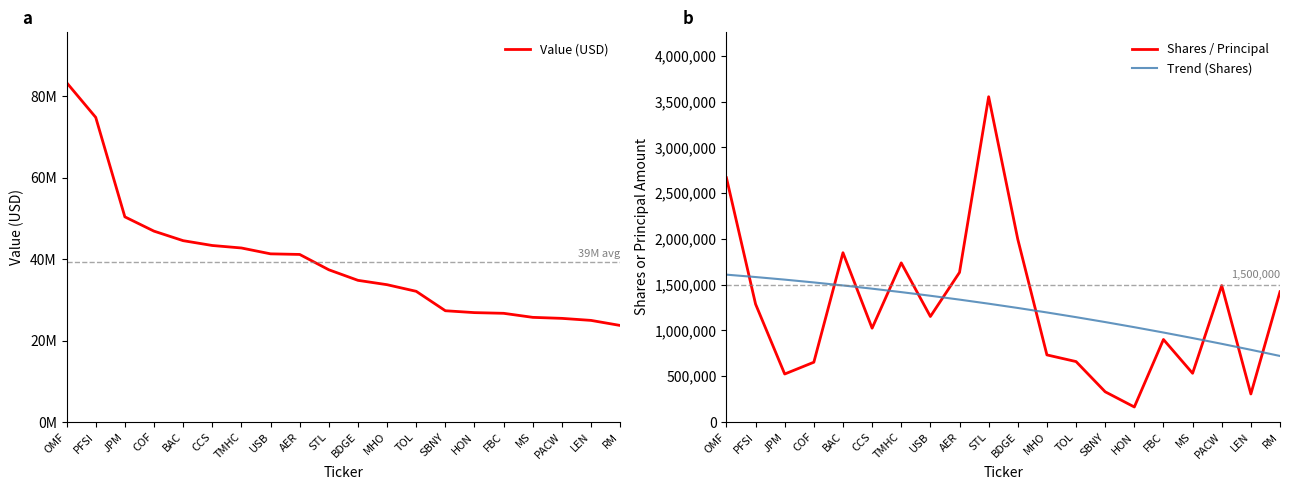

Is it true that Trend (Shares) equals 556413.2 at MS?

False